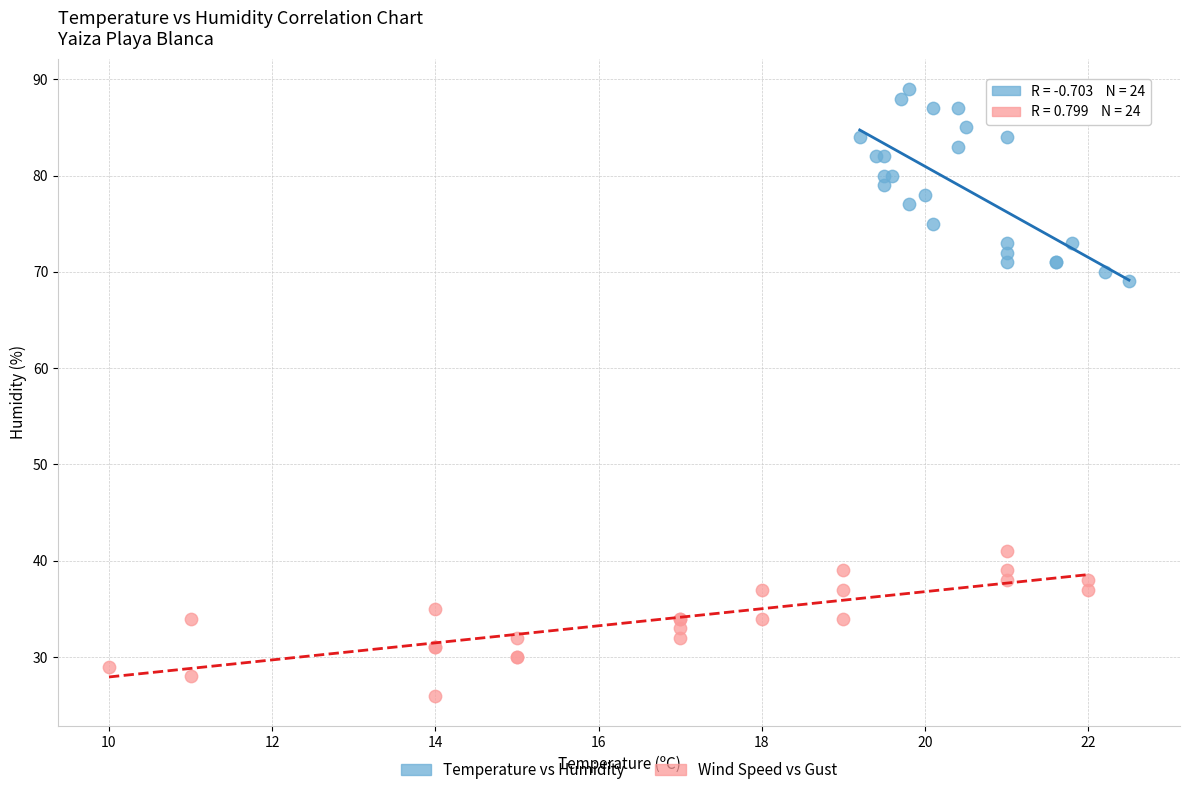

Which series contains the highest Y value?

Temperature vs Humidity